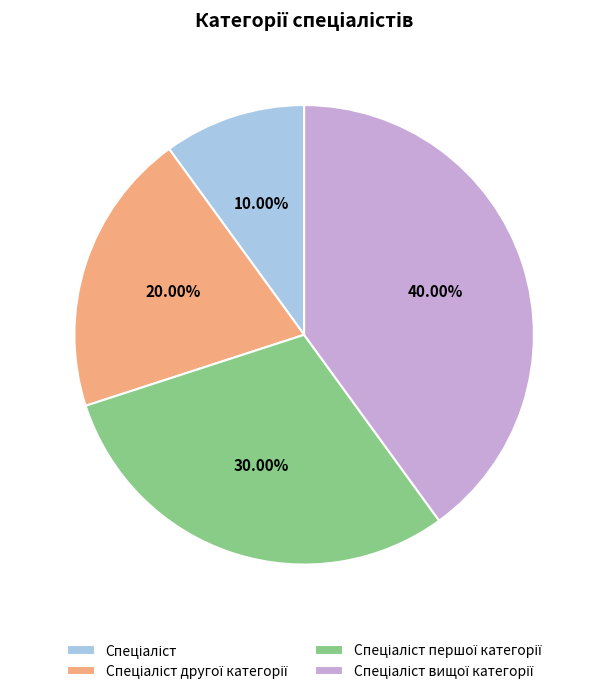

Does any single category account for the majority?

No